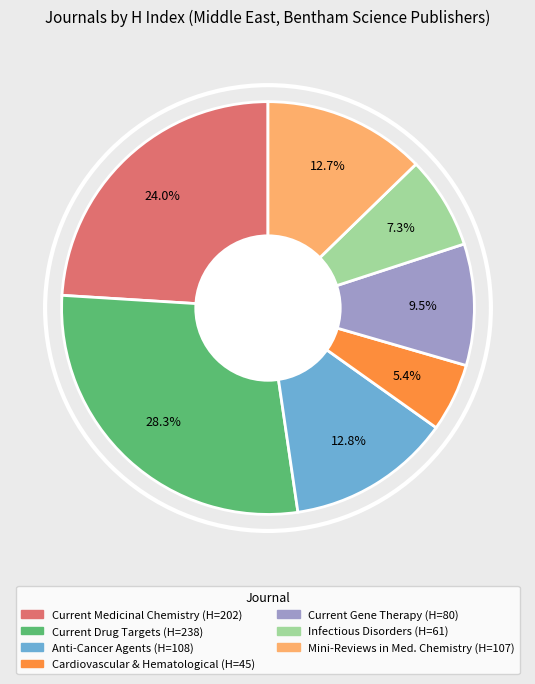

To the nearest percent, what is the difference between the largest and smallest slice percentages?

23%